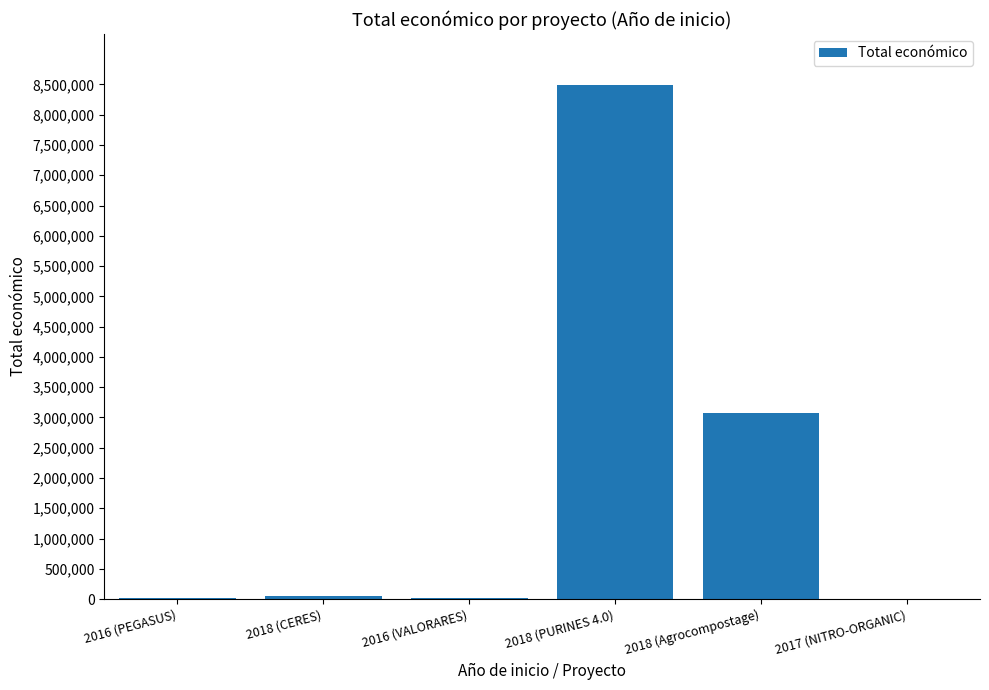

Does the chart contain stacked bars?

No